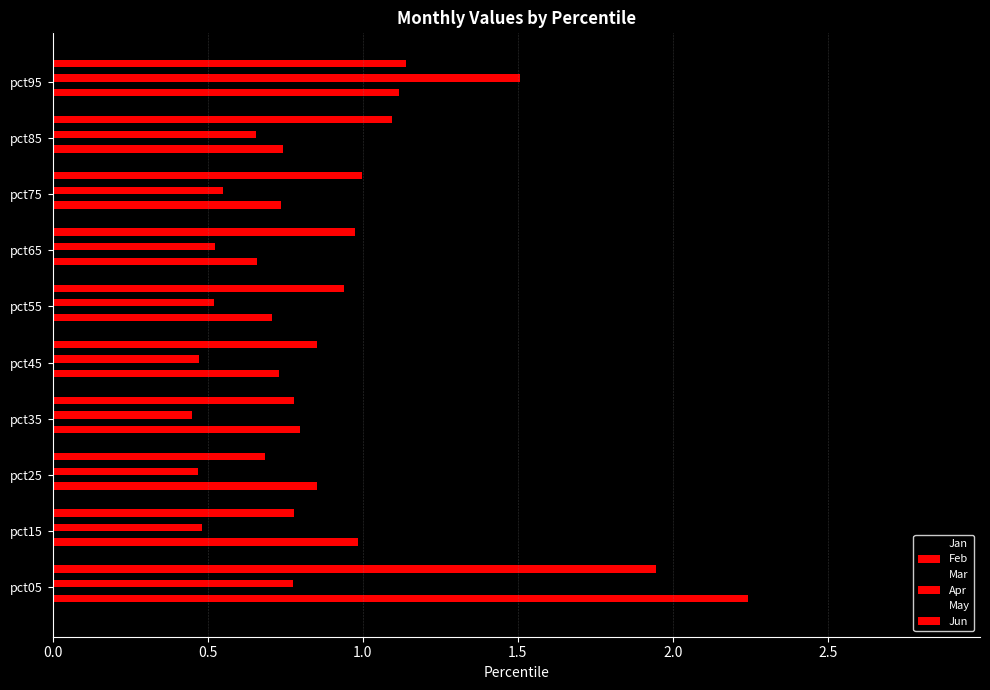

List the series in order of their peak value, lowest first.

May, Apr, Mar, Jun, Feb, Jan